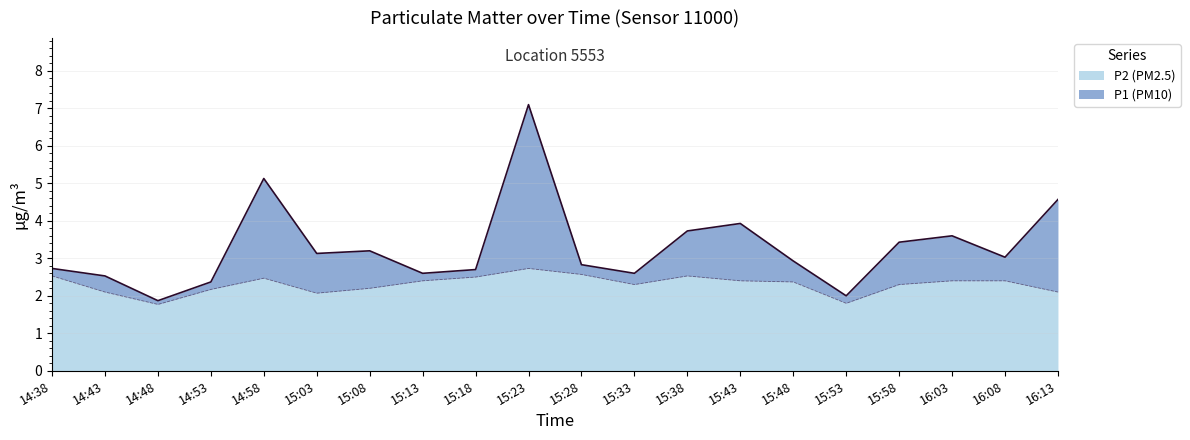

Is the value of P2 (PM2.5) at 15:28 greater than the value of P1 (PM10) at 14:43?

Yes